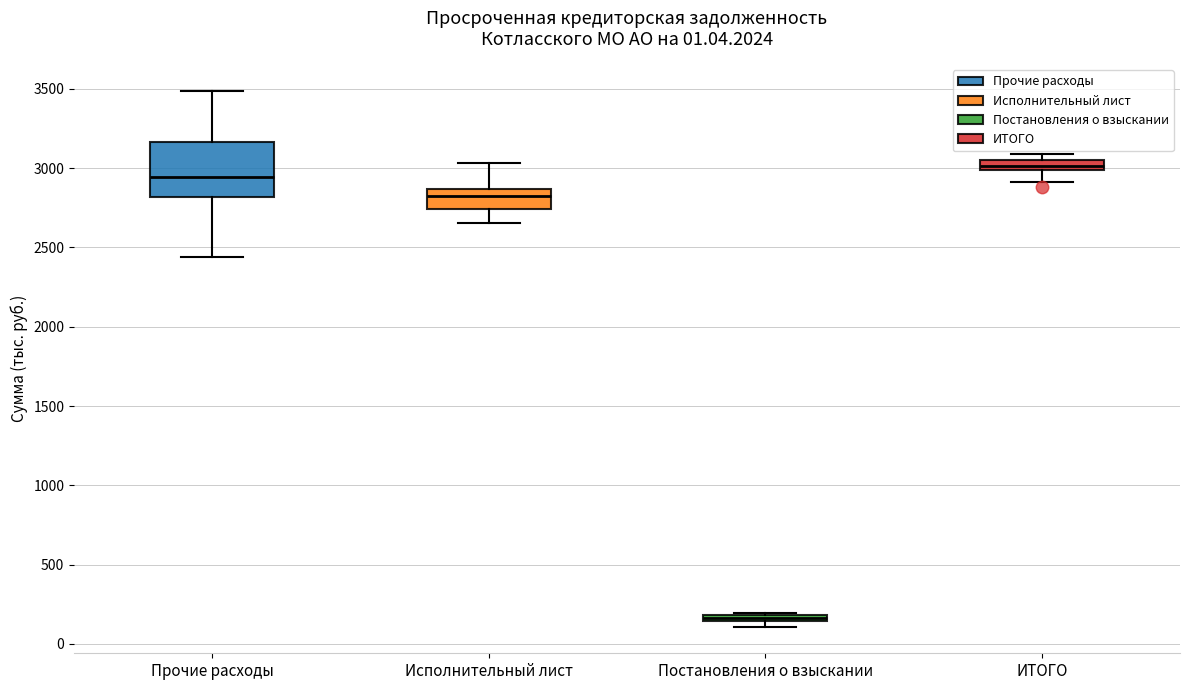

Comparing the boxes themselves (not the whiskers), which one is the tallest?

Прочие расходы